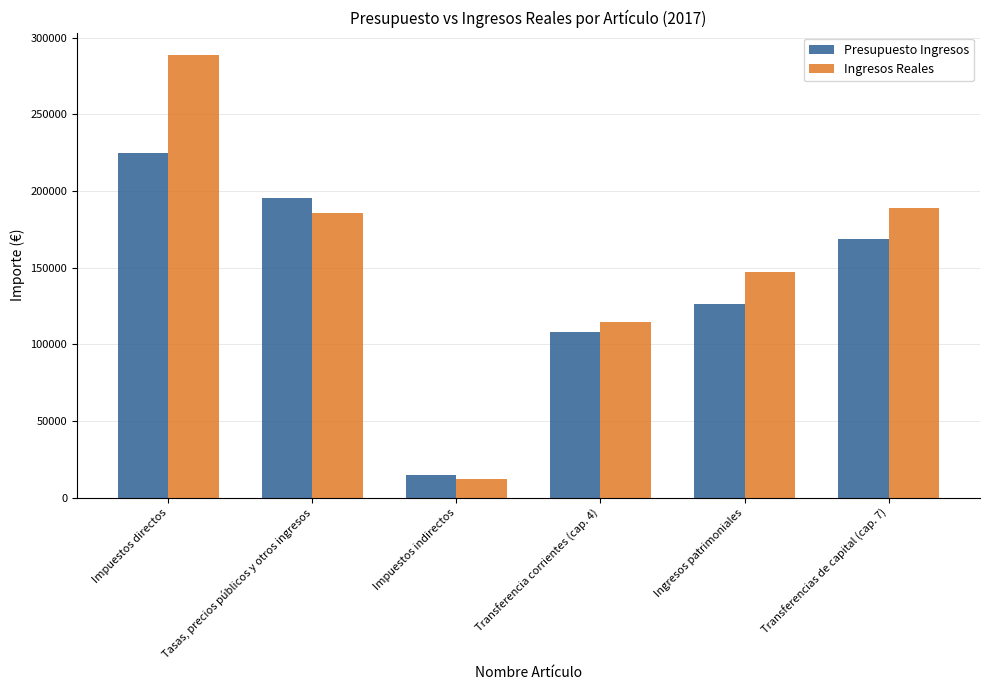

Is it true that Presupuesto Ingresos equals 195600.0 at Tasas, precios públicos y otros ingresos?

True